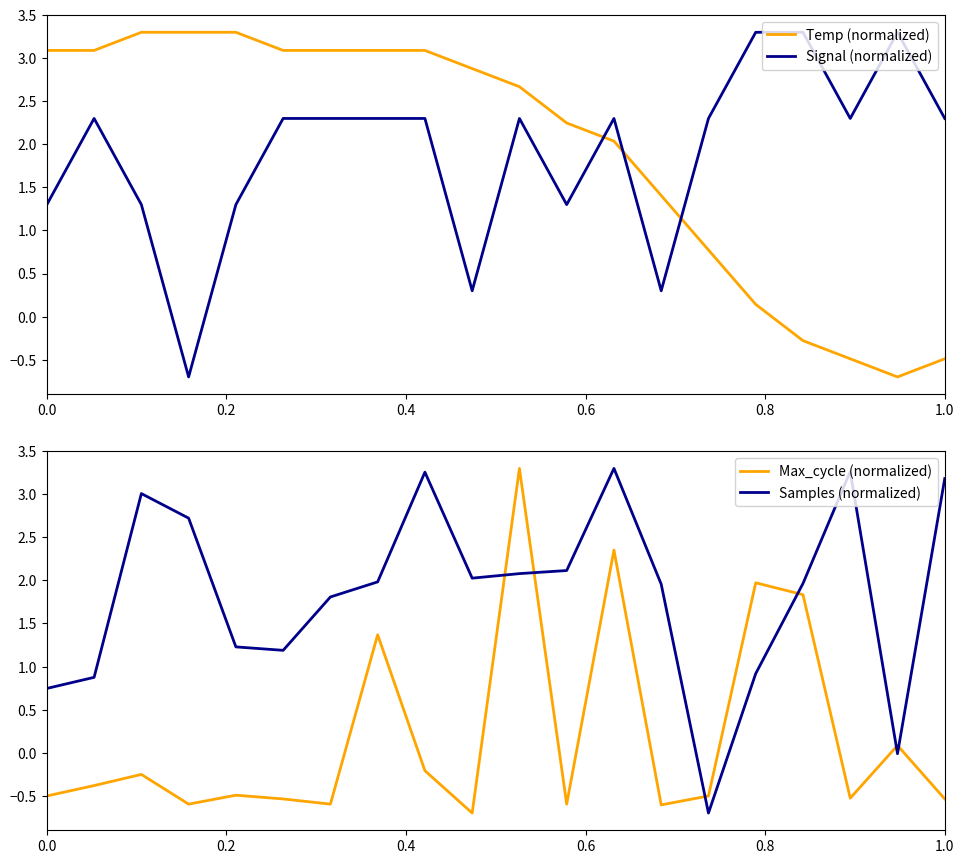

The value of Signal (normalized) at 1.0 is 1.2. True or false?

False